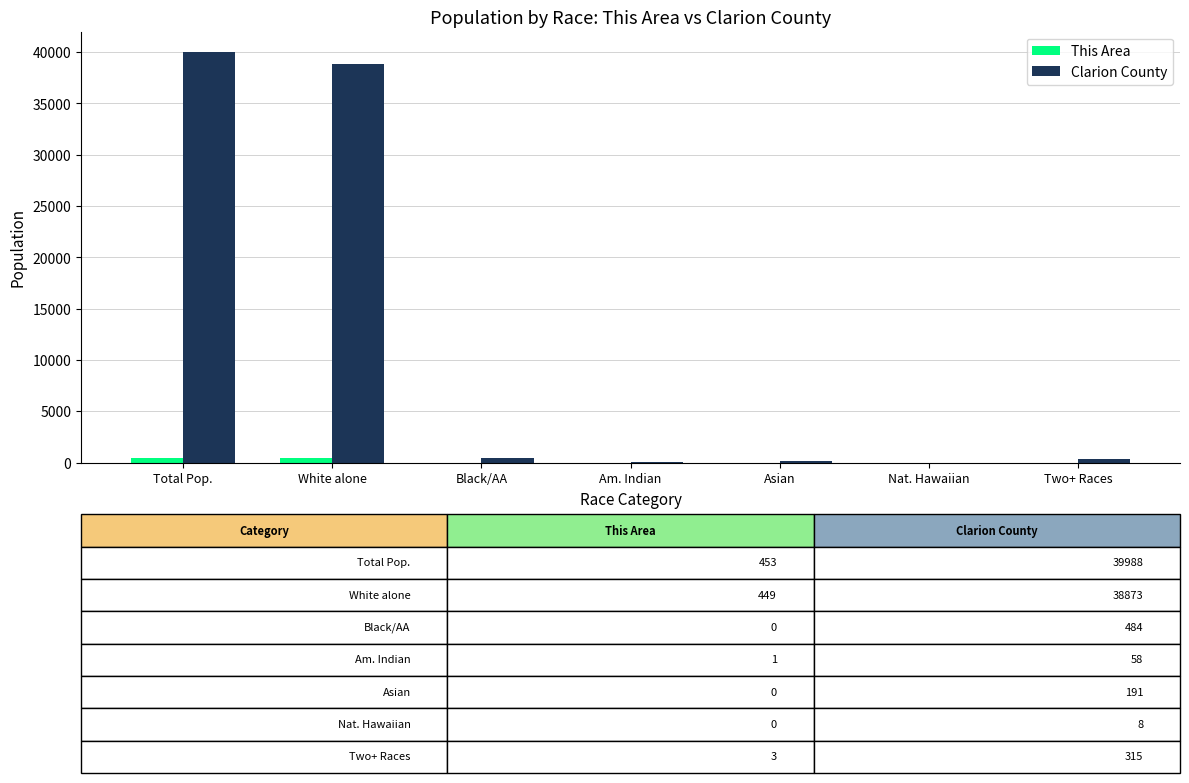

What is the average value of the This Area series?

129